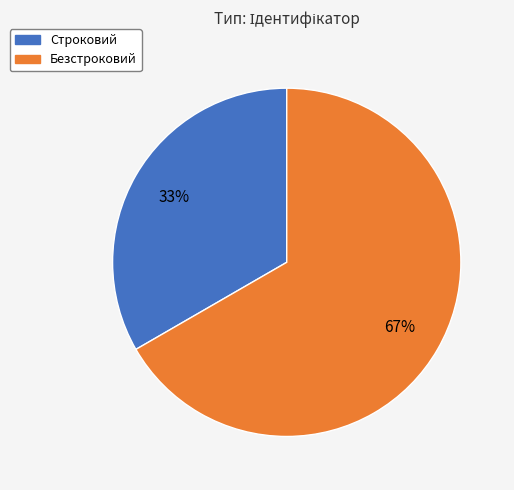

Which category has the biggest portion of the pie?

Безстроковий